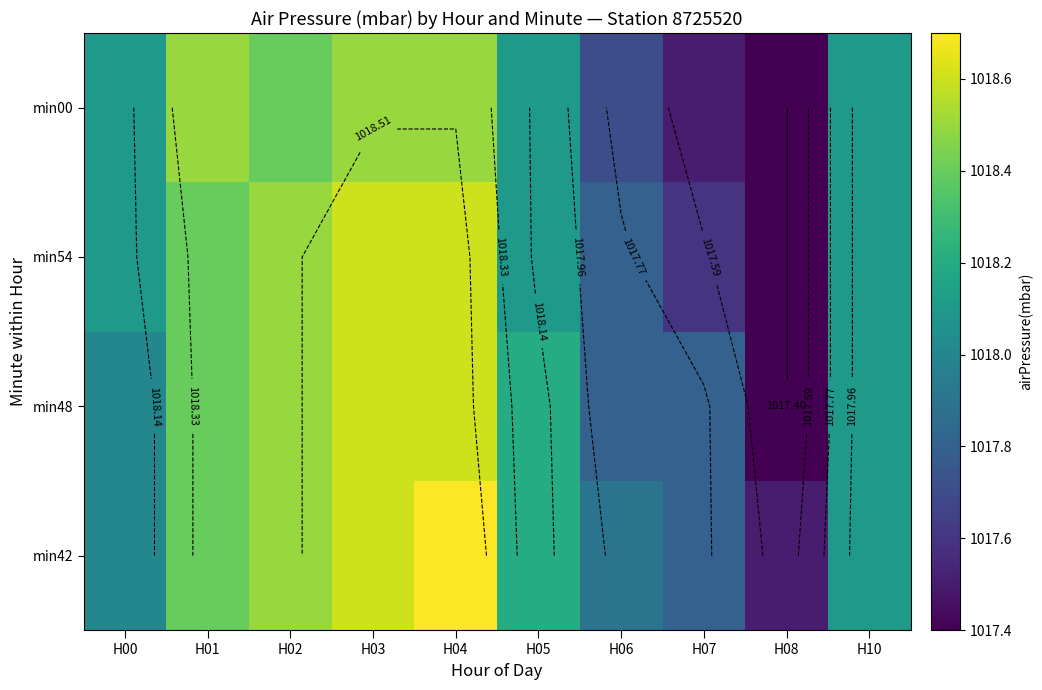

Is the value of min00 at H04 greater than the value of min48 at H00?

Yes